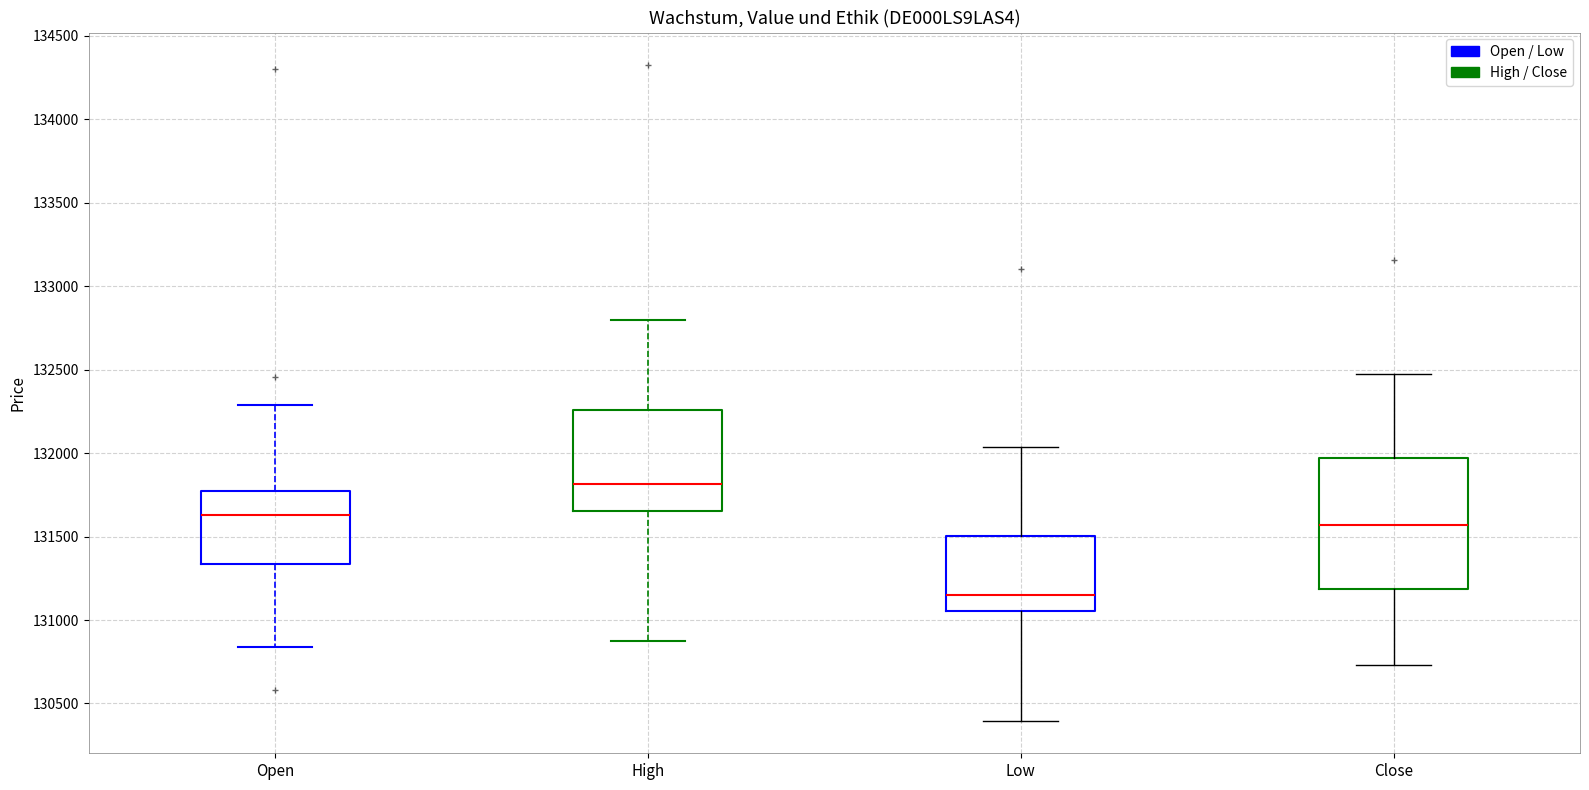

Which box is the tallest, from its lower edge to its upper edge?

Close